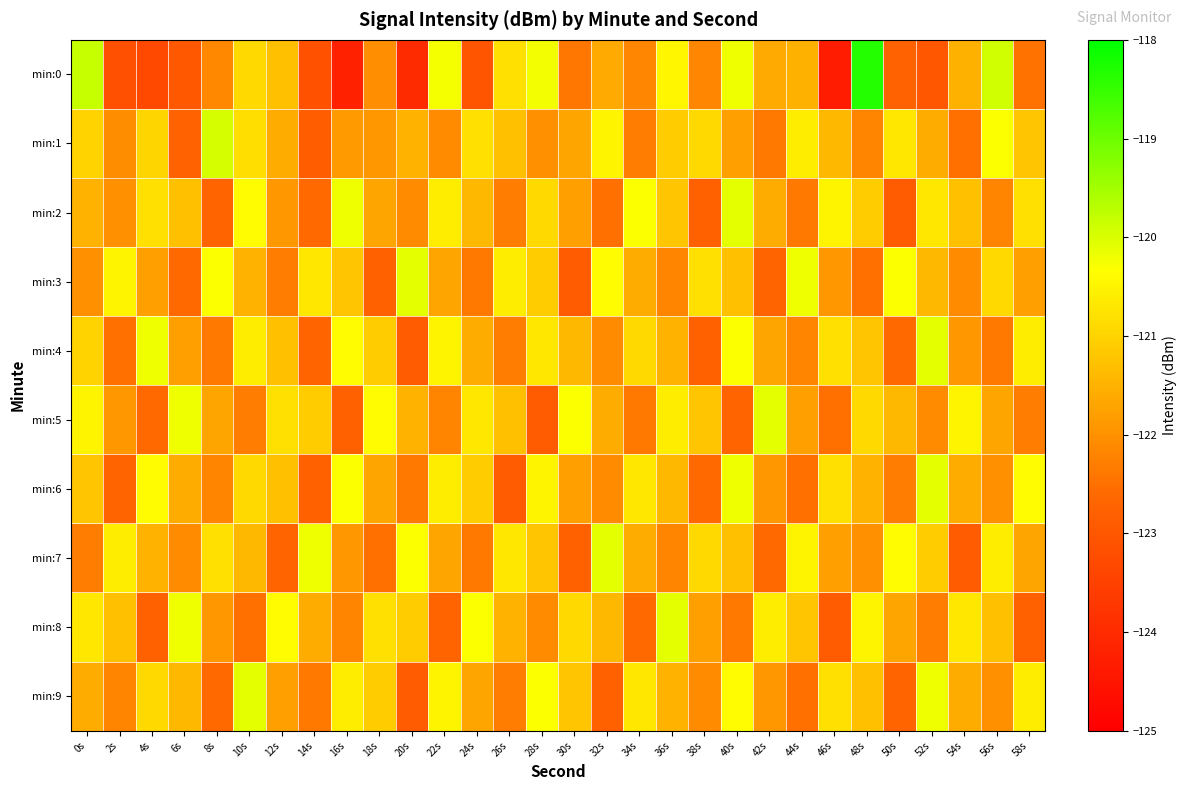

Between 32s and 28s, which is larger?

28s